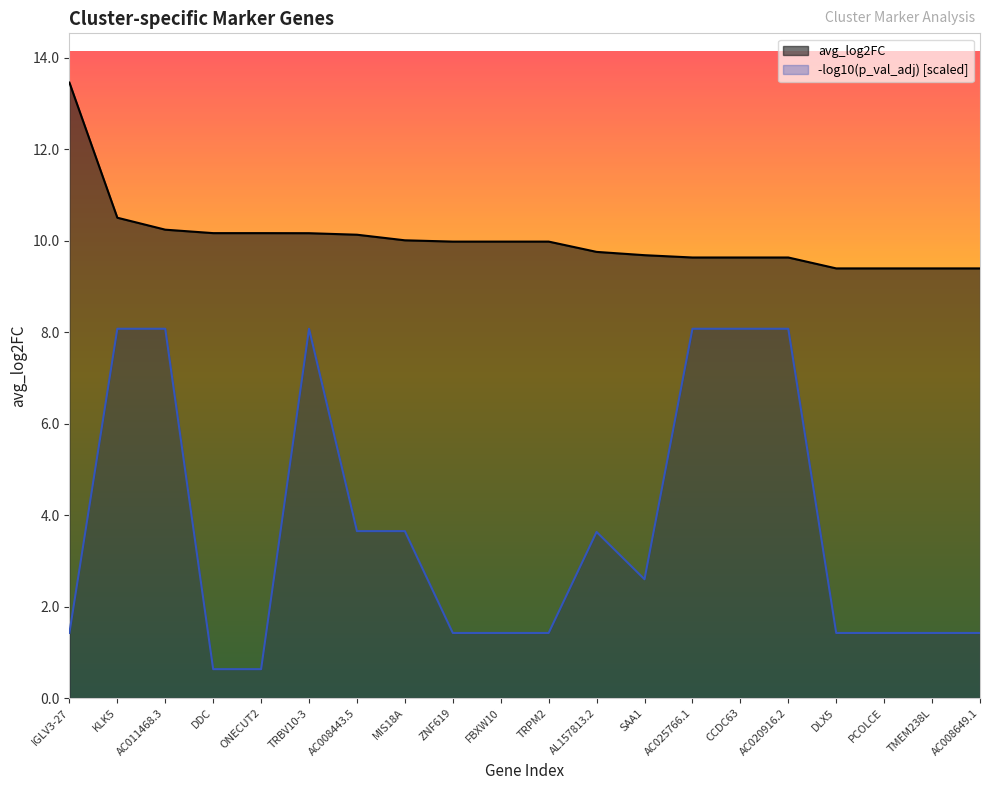

What is the label of the 2nd point from the left?

KLK5